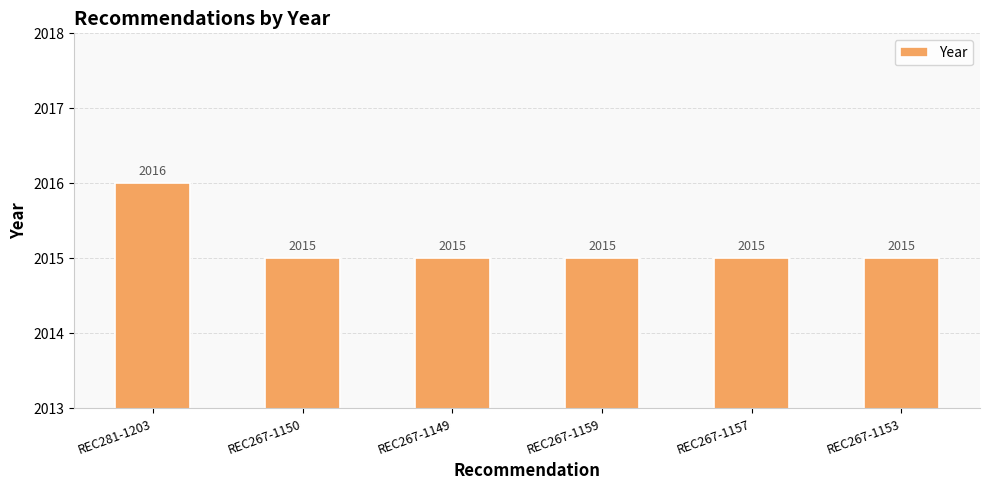

What is the label of the 2nd bar from the right?

REC267-1157